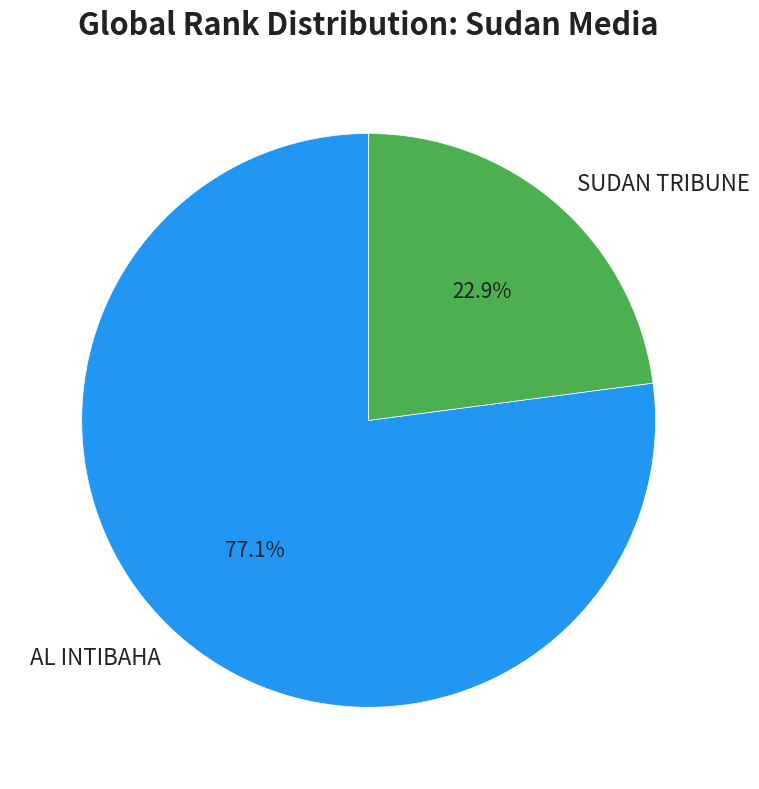

What is the smallest slice in the pie chart?

SUDAN TRIBUNE